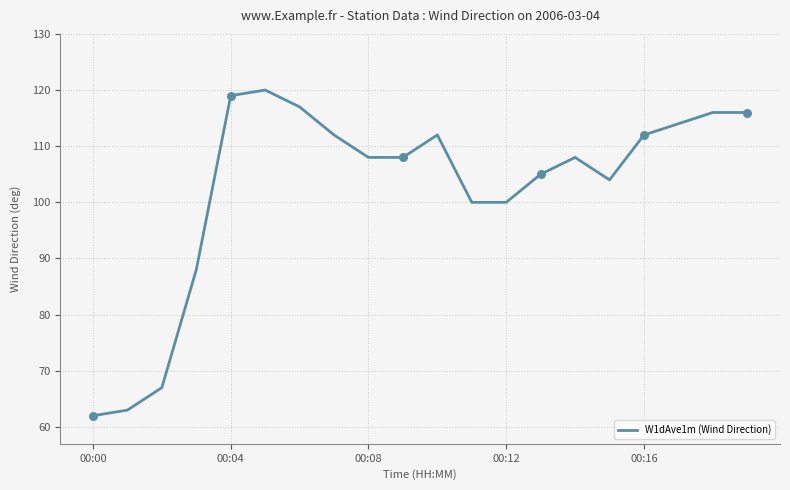

What is the greatest value displayed?

120